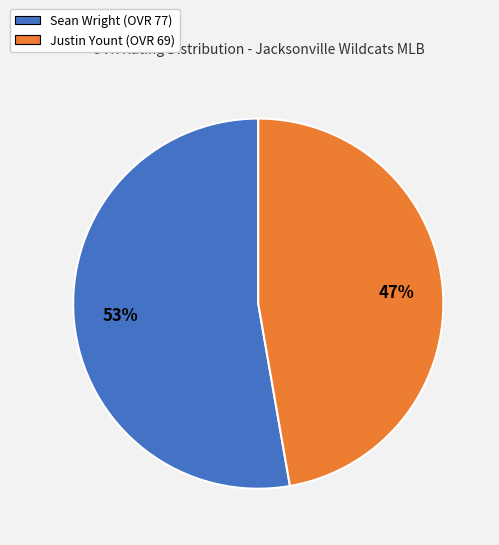

How many segments does this pie chart have?

2